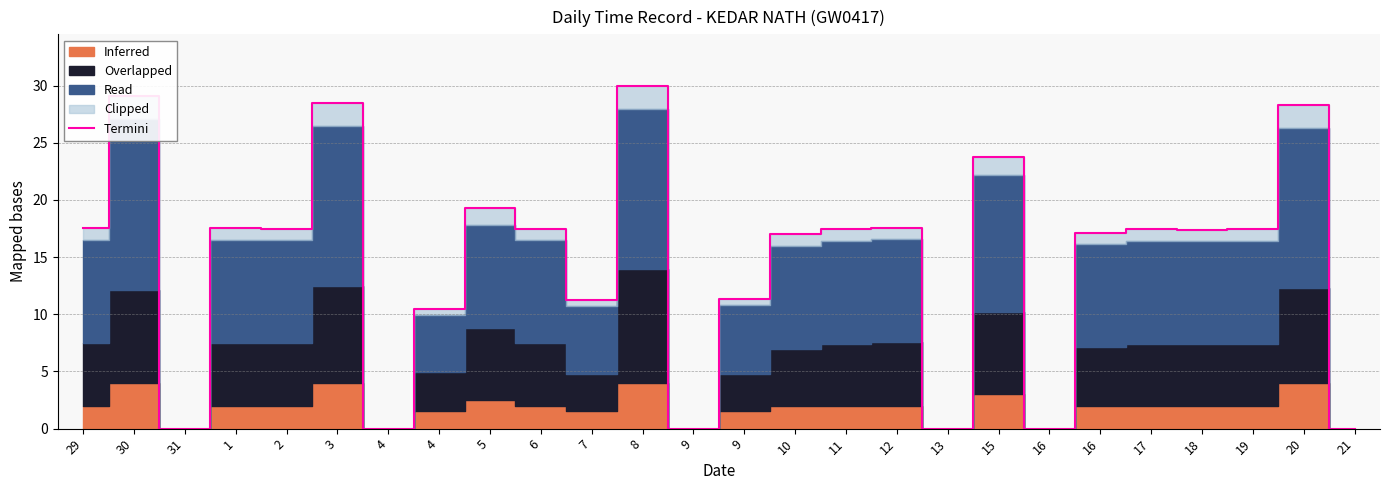

What is the value of the 22nd point from the left?

17.4